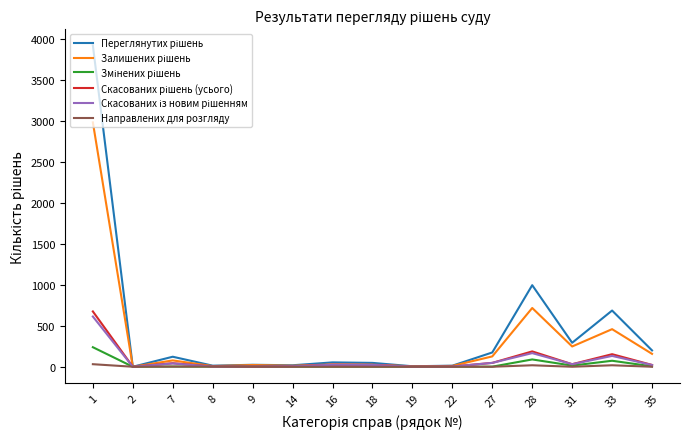

How many lines are shown in the chart?

6